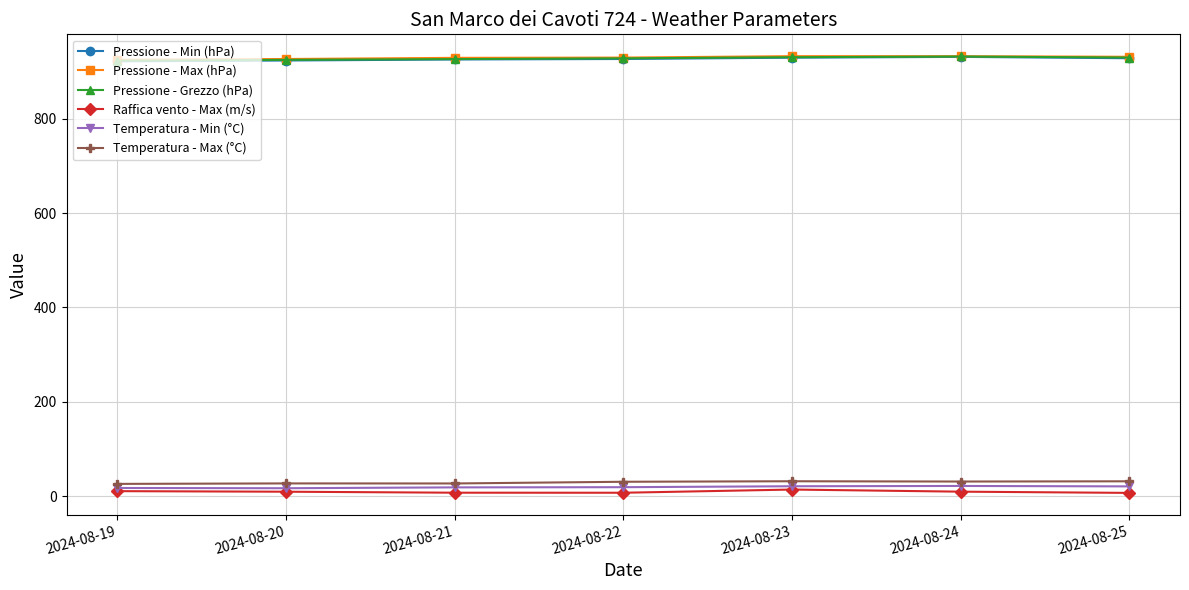

The Pressione - Grezzo (hPa) series shows 351.2 at 2024-08-23. True or false?

False